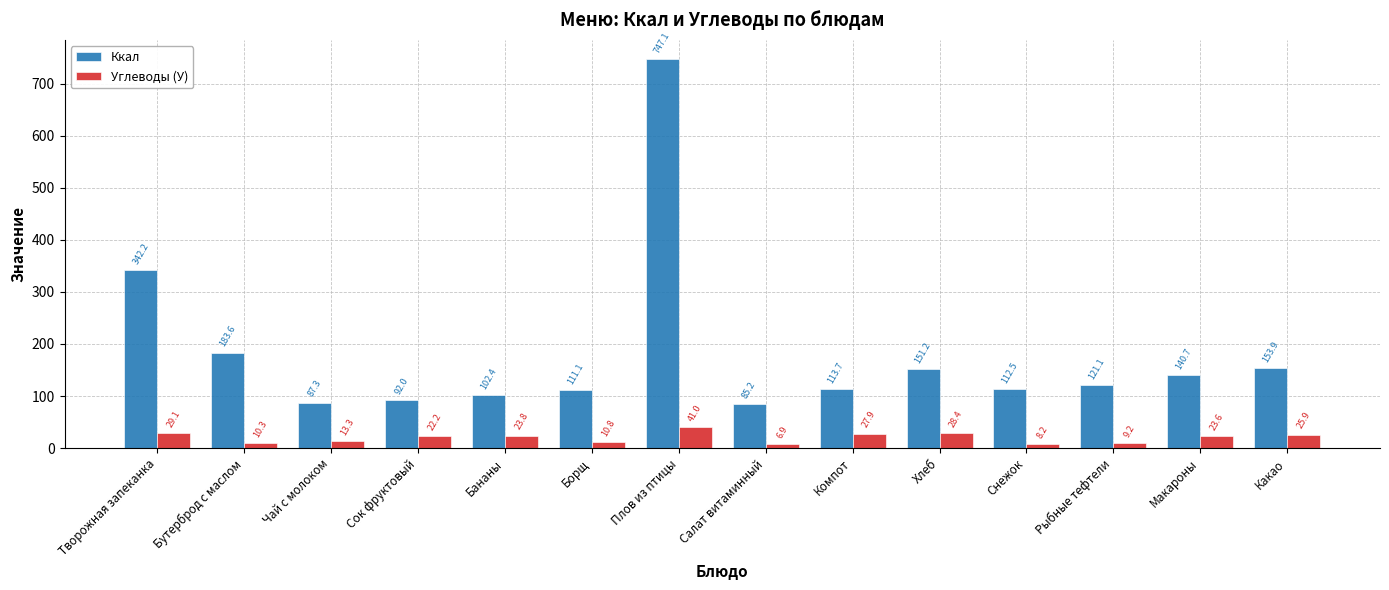

How many series are shown in this chart?

2